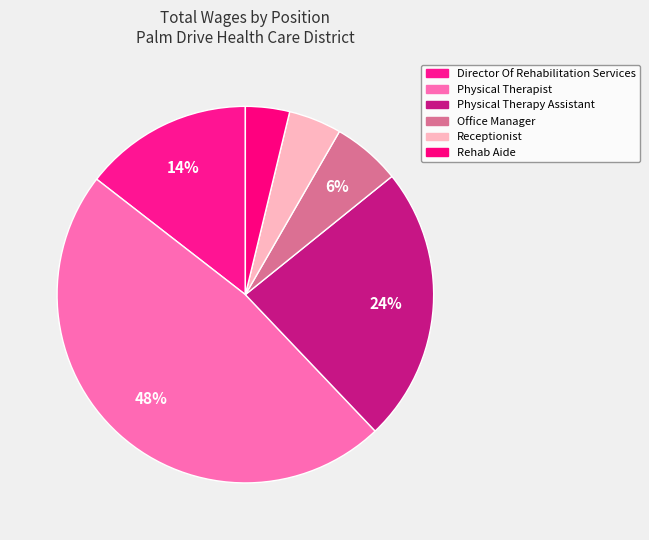

Count the number of slices in the pie.

6